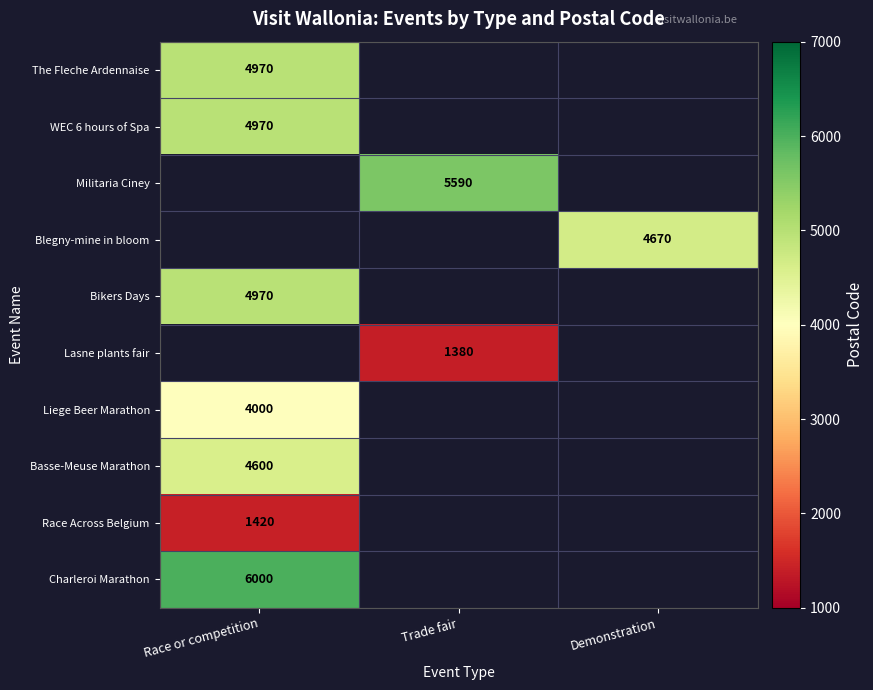

The Race Across Belgium series shows 1420 at Race or competition. True or false?

True